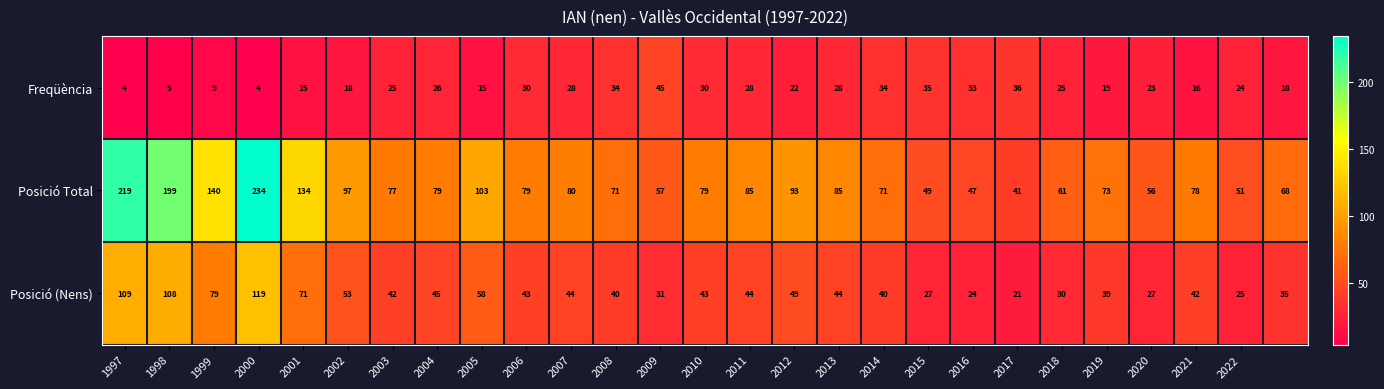

At how many categories does at least one series exceed 167?

3